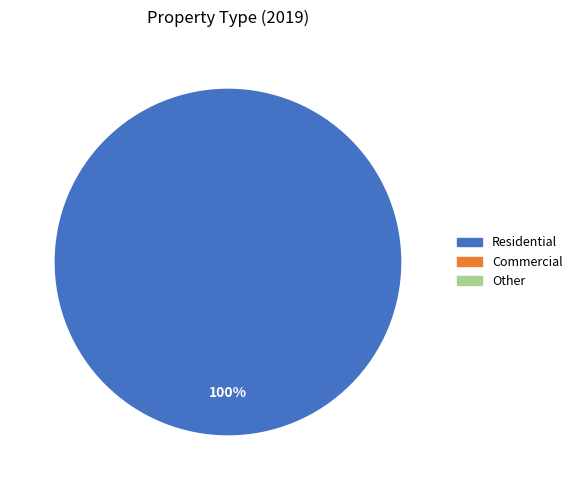

How many segments does this pie chart have?

1